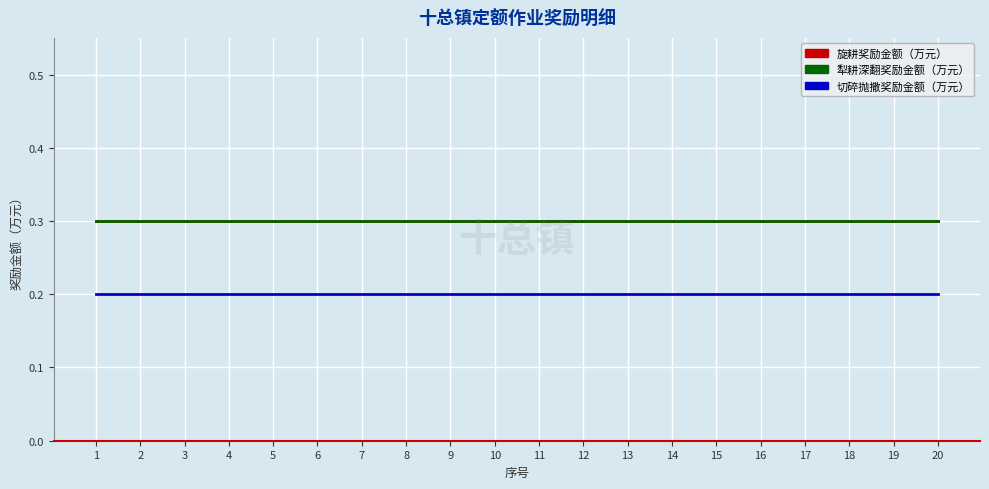

Does the chart display data point markers on the line(s)?

No